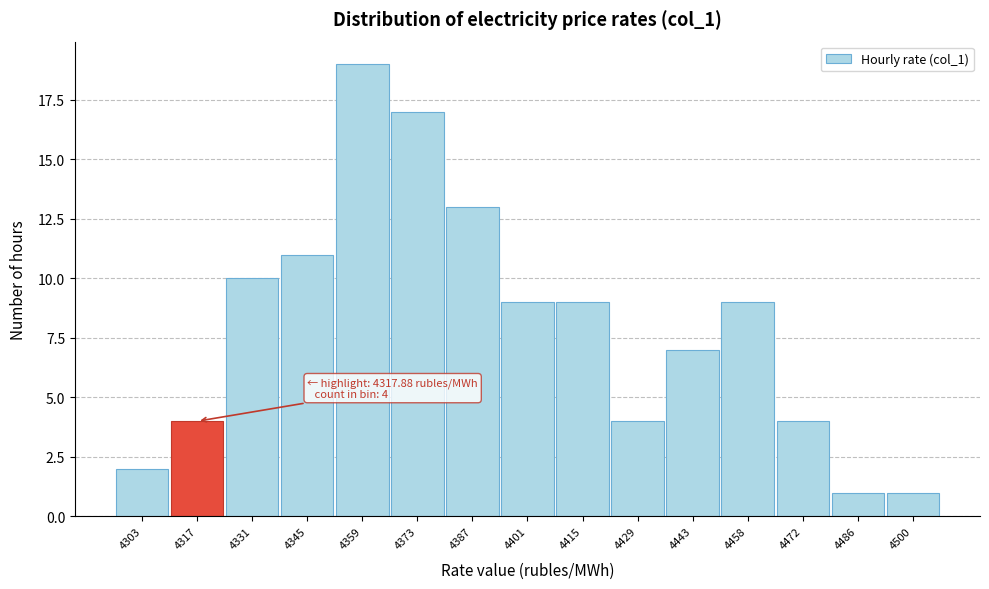

Which range on the x-axis has the tallest bar?

4352 to 4366